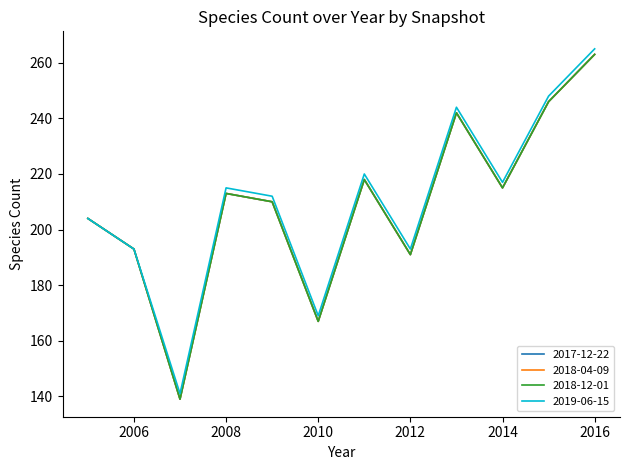

Which category has the highest value across all series?

2016